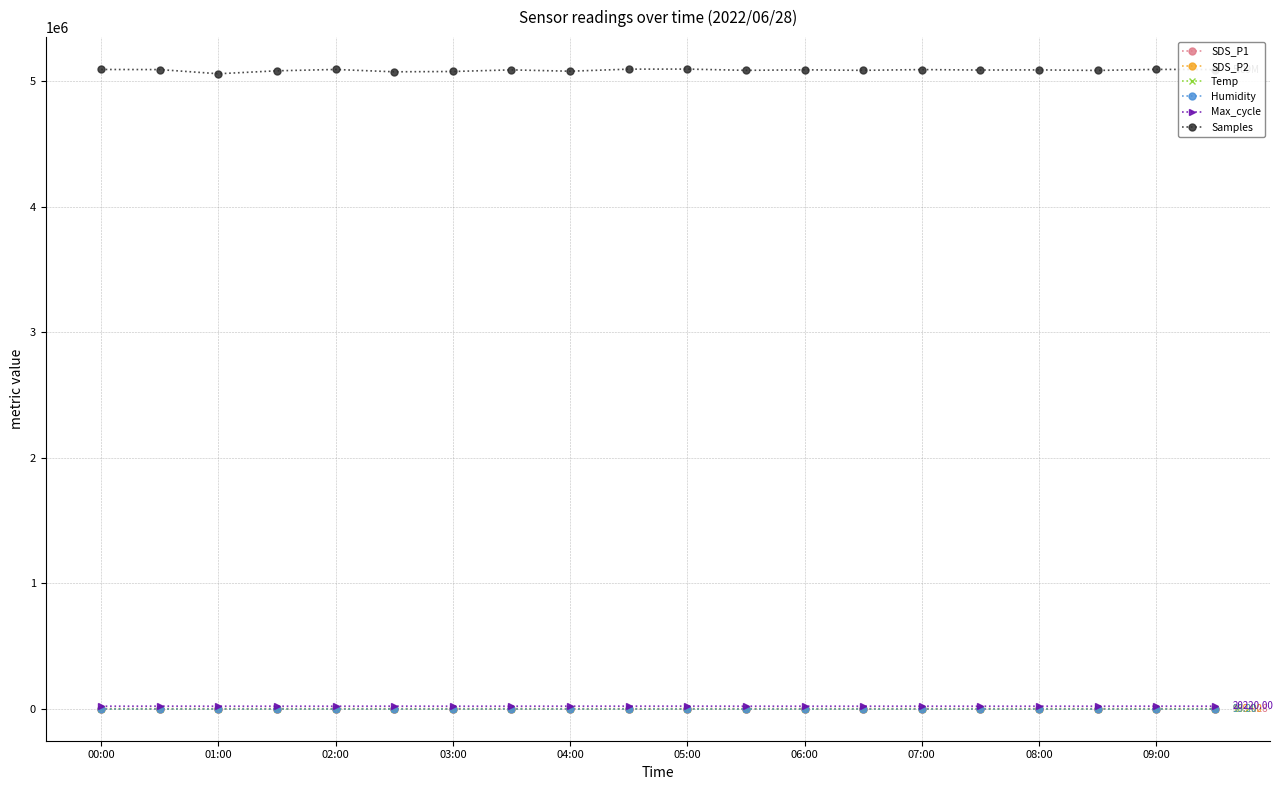

In Max_cycle, how many points are higher than both neighbors (excluding endpoints)?

6